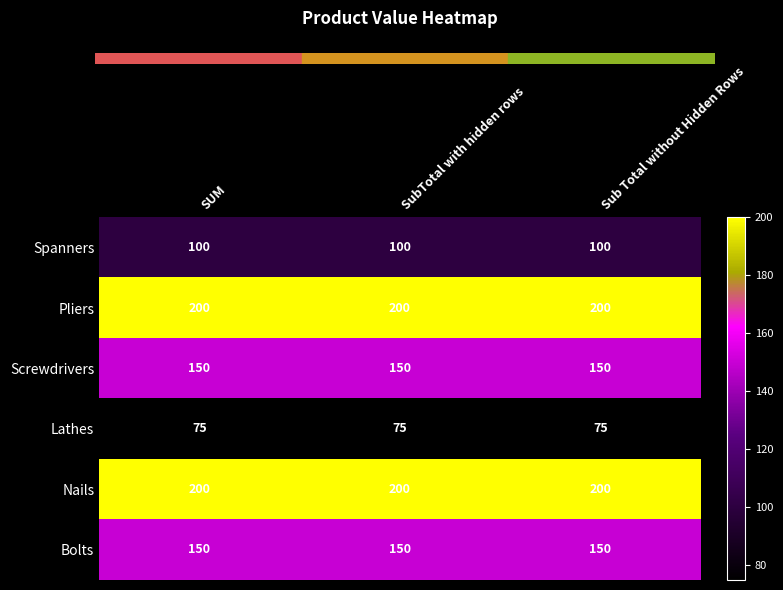

What is the total value across all series at SUM?

875